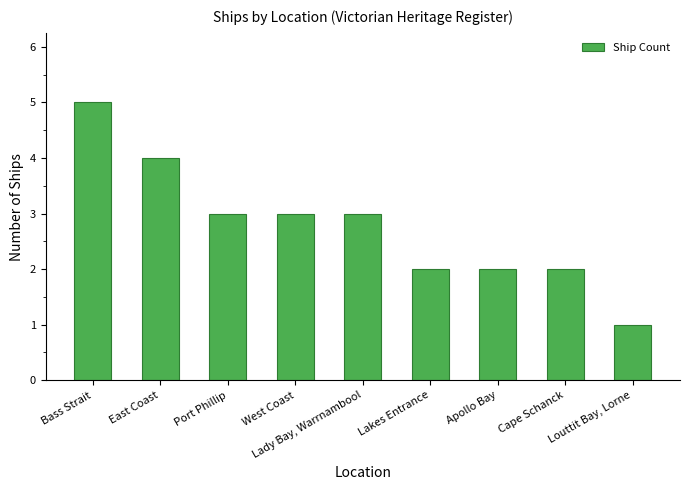

Which category has the lowest value across all series?

Louttit Bay, Lorne